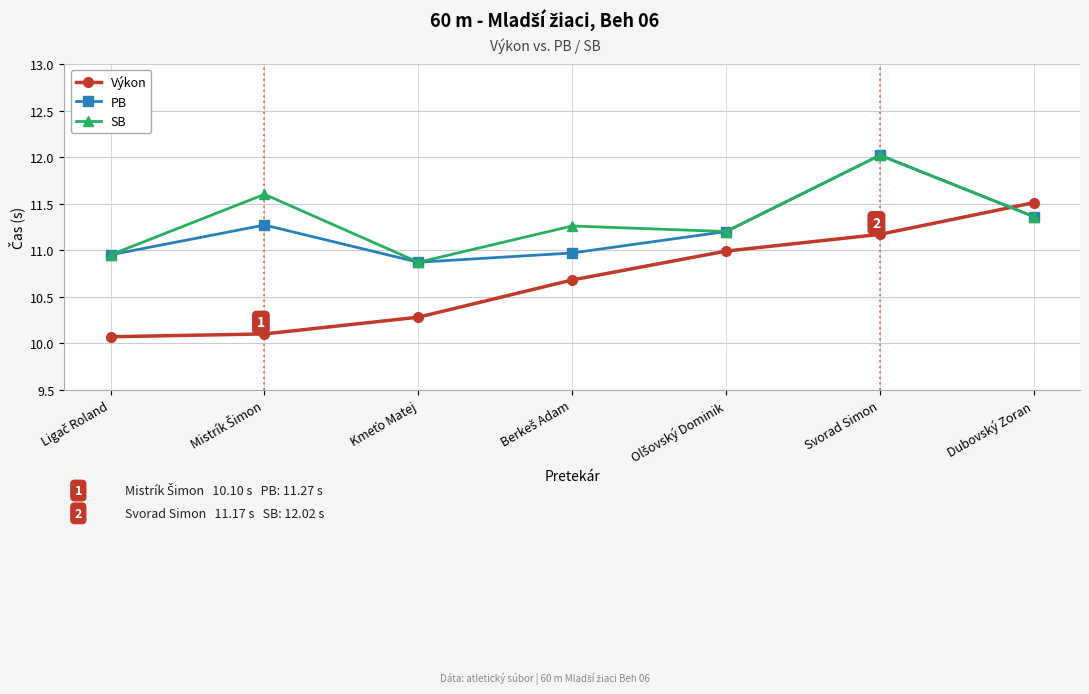

True or false: Výkon has more than 0 points higher than both neighbors.

False